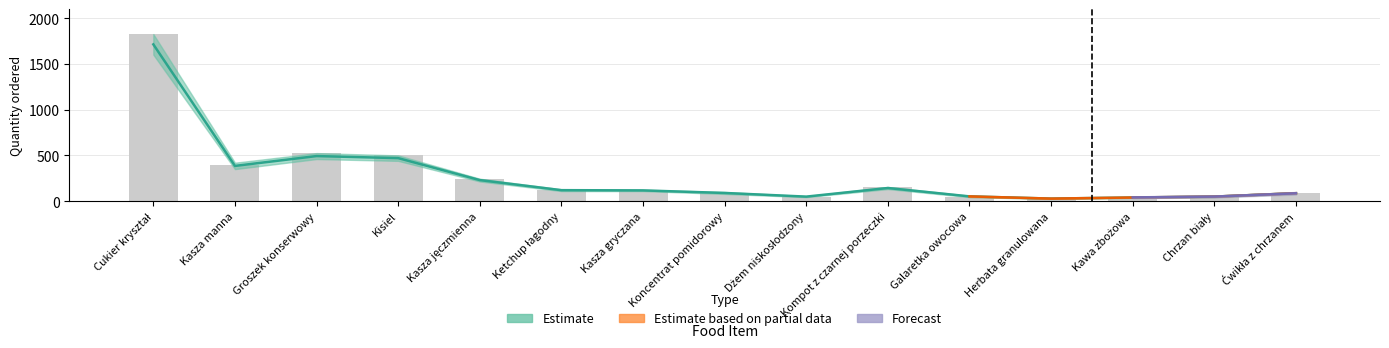

The chart shows a value of 125 at Kasza gryczana. True or false?

True